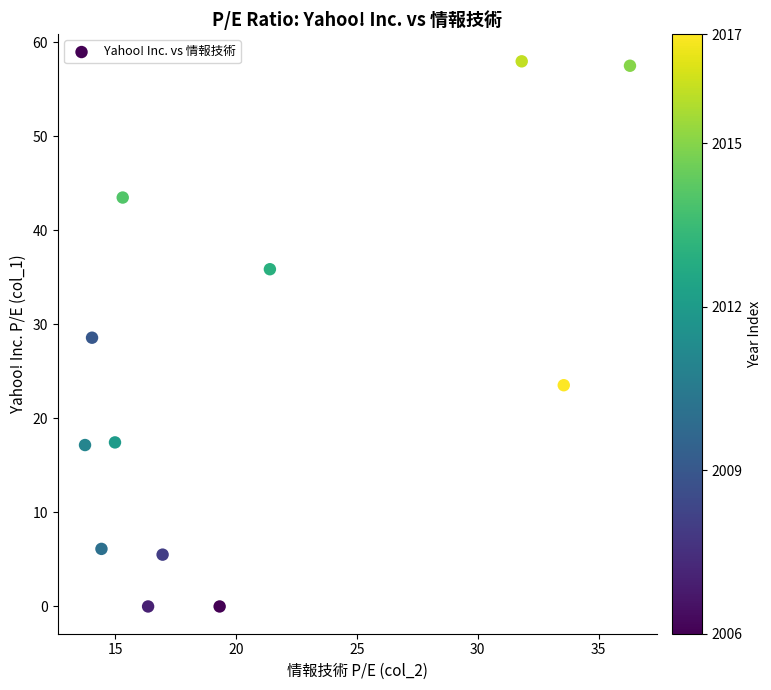

What is the average X value?

20.7